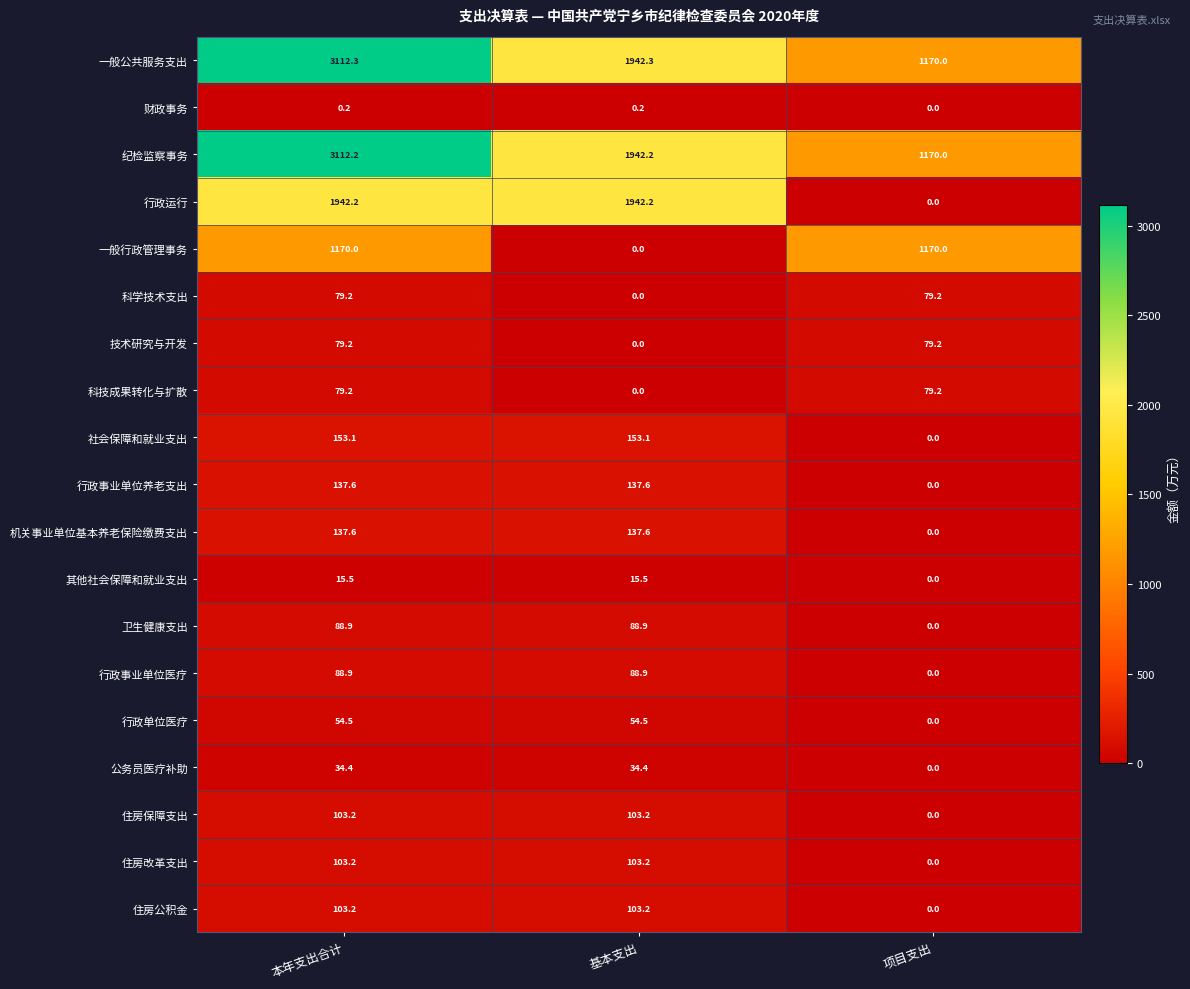

Which series has the widest spread of values?

一般公共服务支出